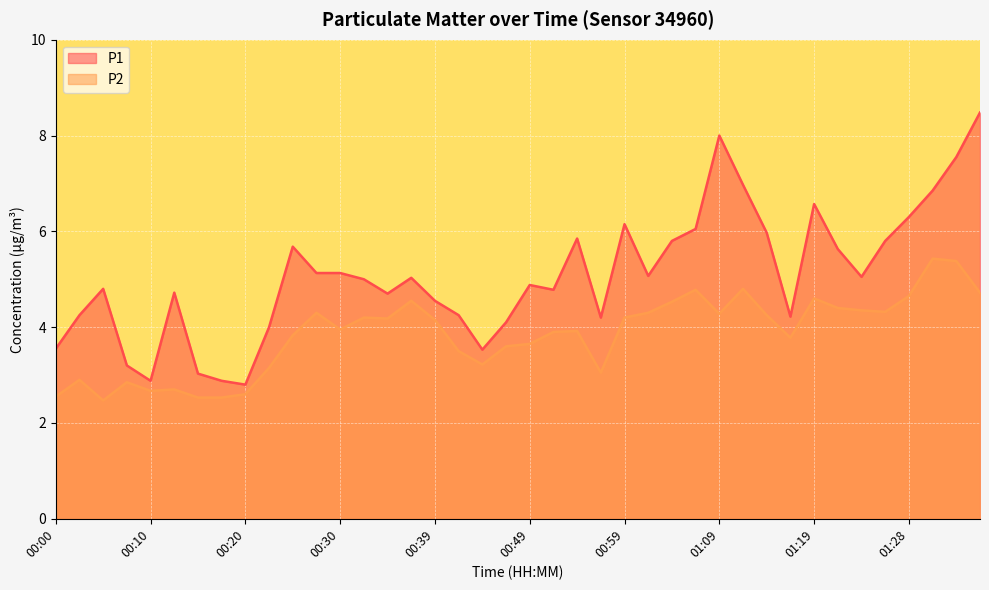

Is it true that P1 equals 2.1 at 01:16?

False